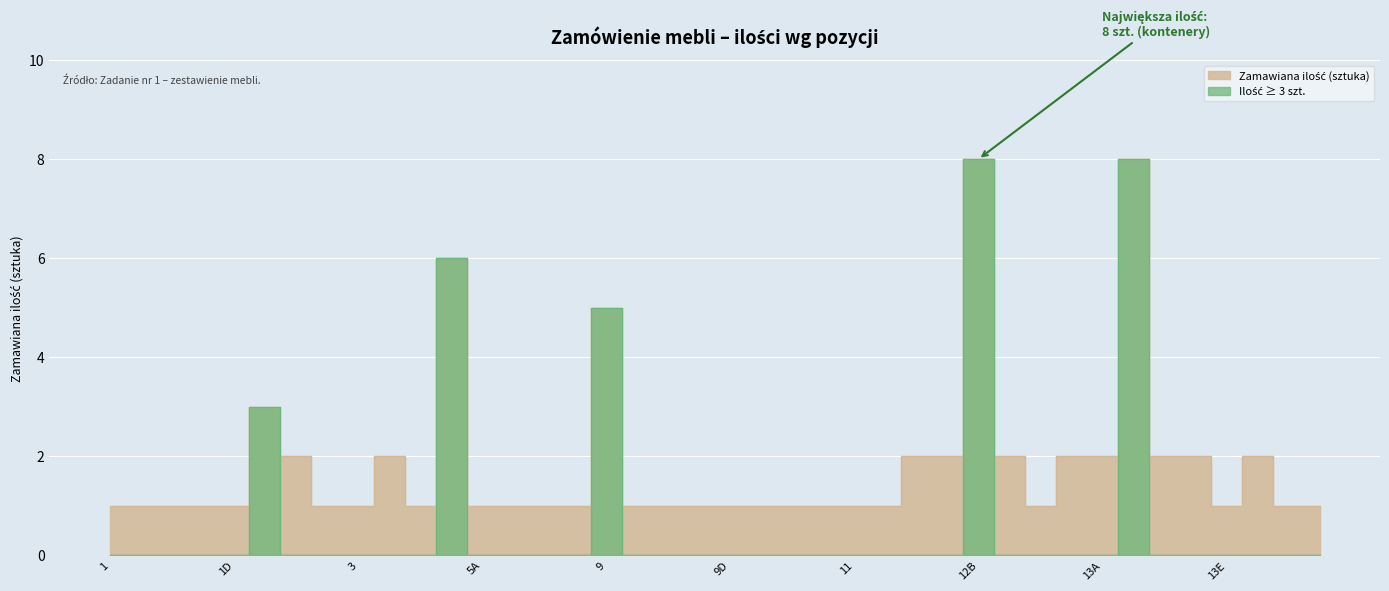

Where is the first local maximum?

2